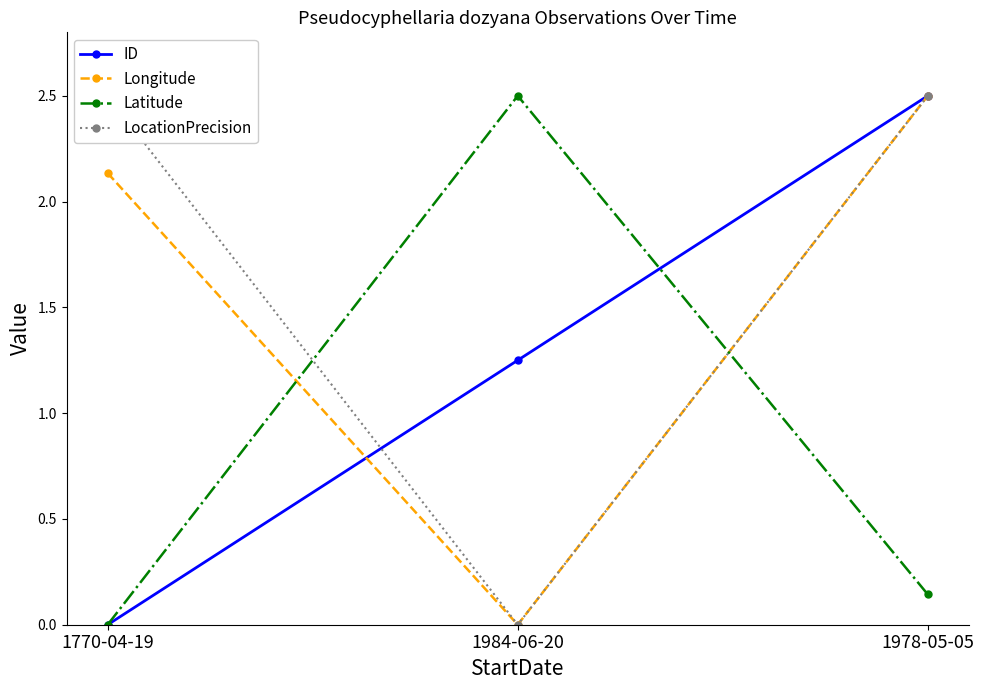

Rank the categories by Longitude value from lowest to highest.

1984-06-20, 1770-04-19, 1978-05-05